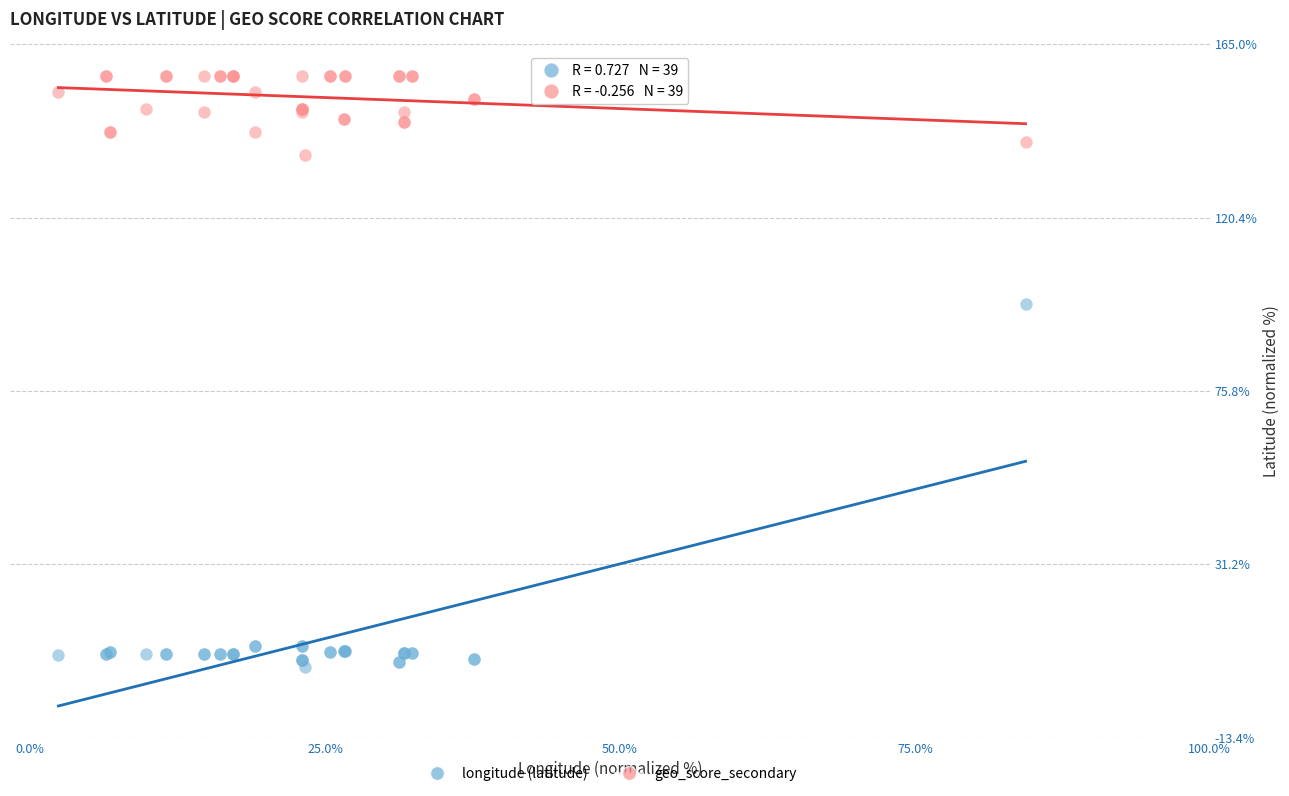

Across all series, what Y value is closest to 80?

98.0